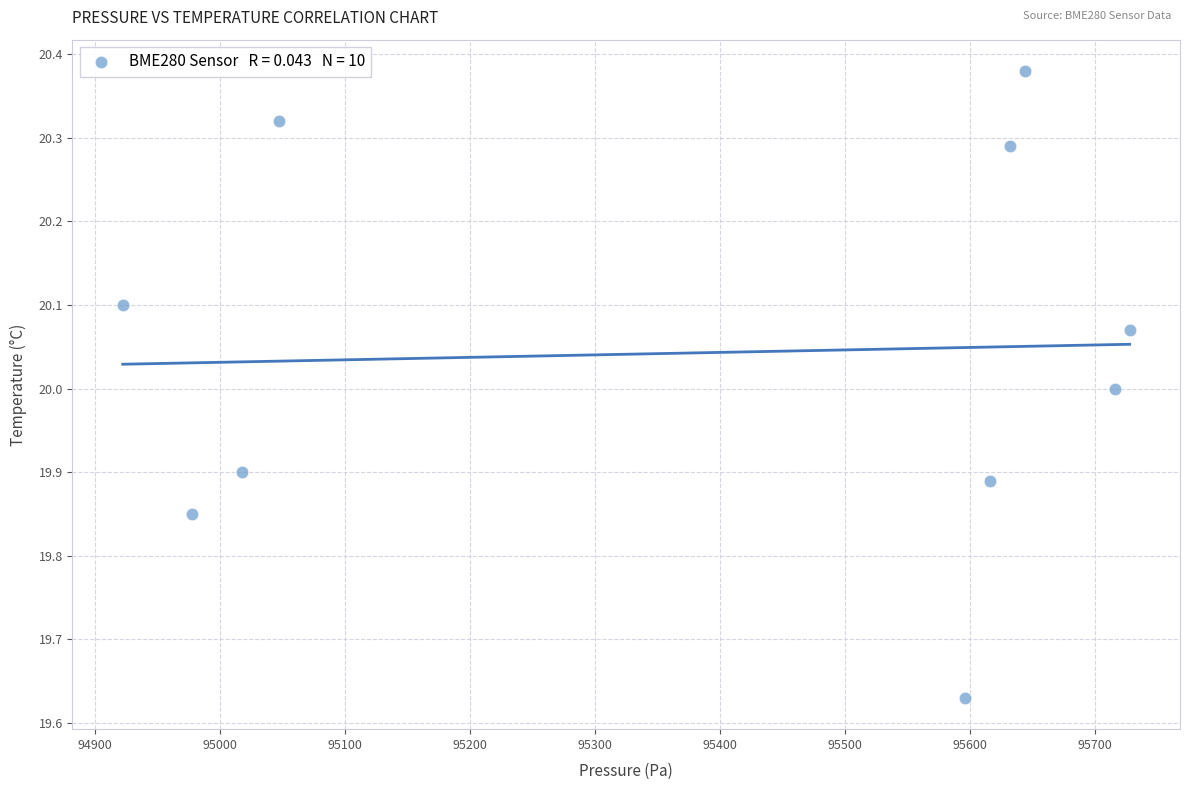

What is the average Y value?

20.0